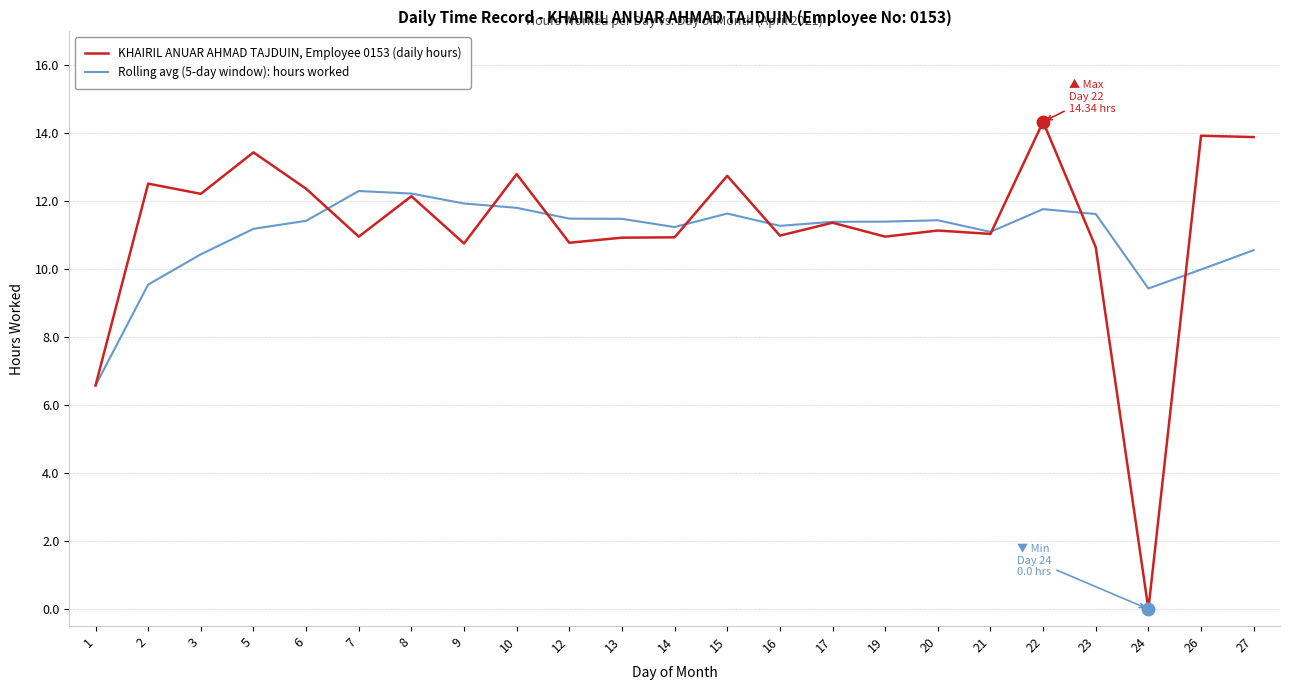

At how many categories does at least one series exceed 4?

23